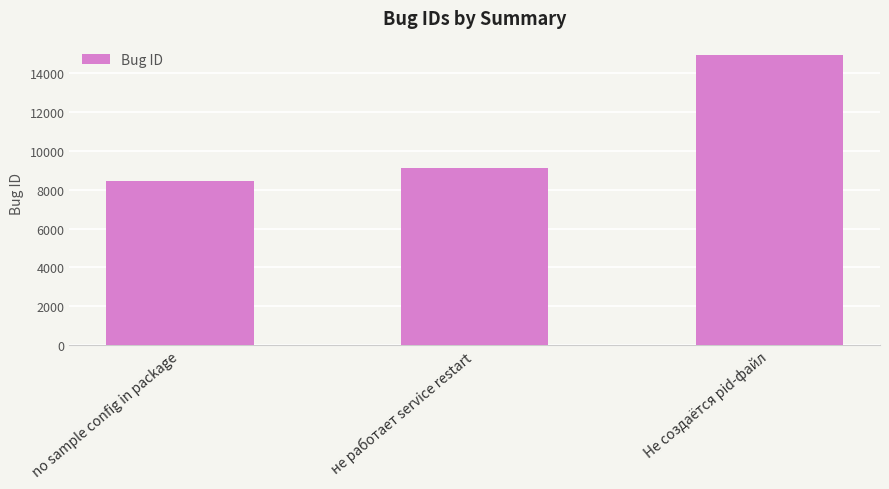

What is the ratio of the value at no sample config in package to the value at не работает service restart?

0.9